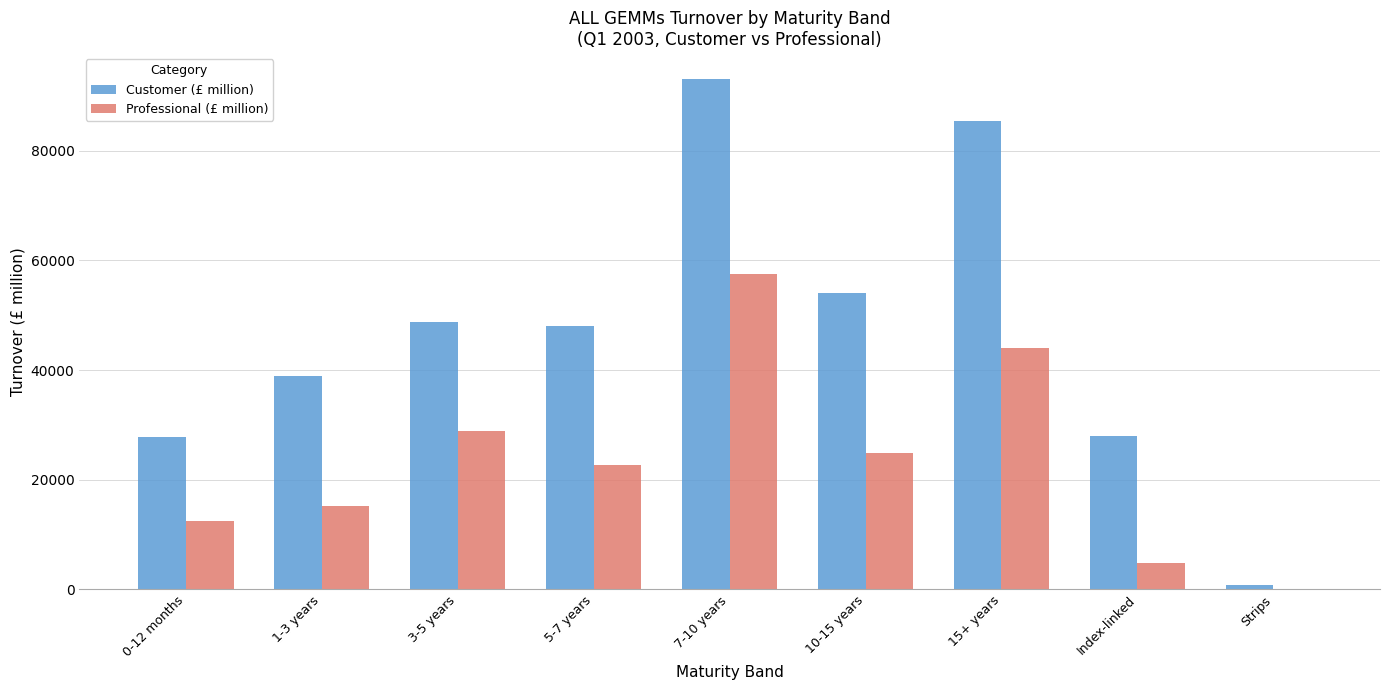

What is the sum of the Professional (£ million) values at 0-12 months and Index-linked?

17314.8